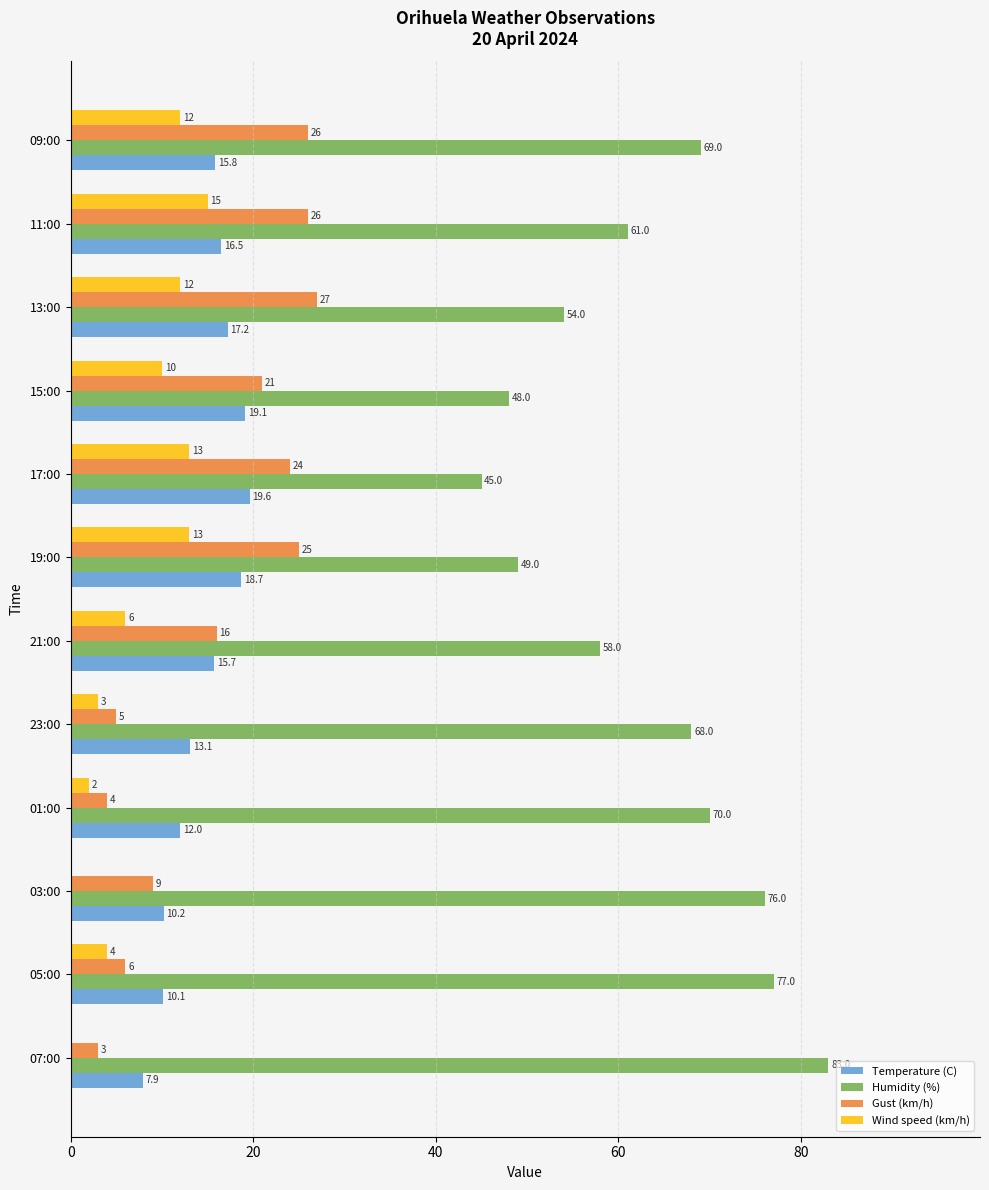

Read the Gust (km/h) value at 09:00.

26.0